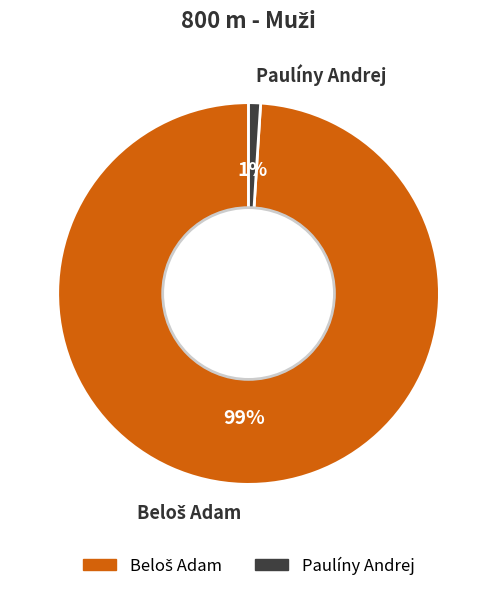

To the nearest percent, what percentage of the pie is Paulíny Andrej?

1%